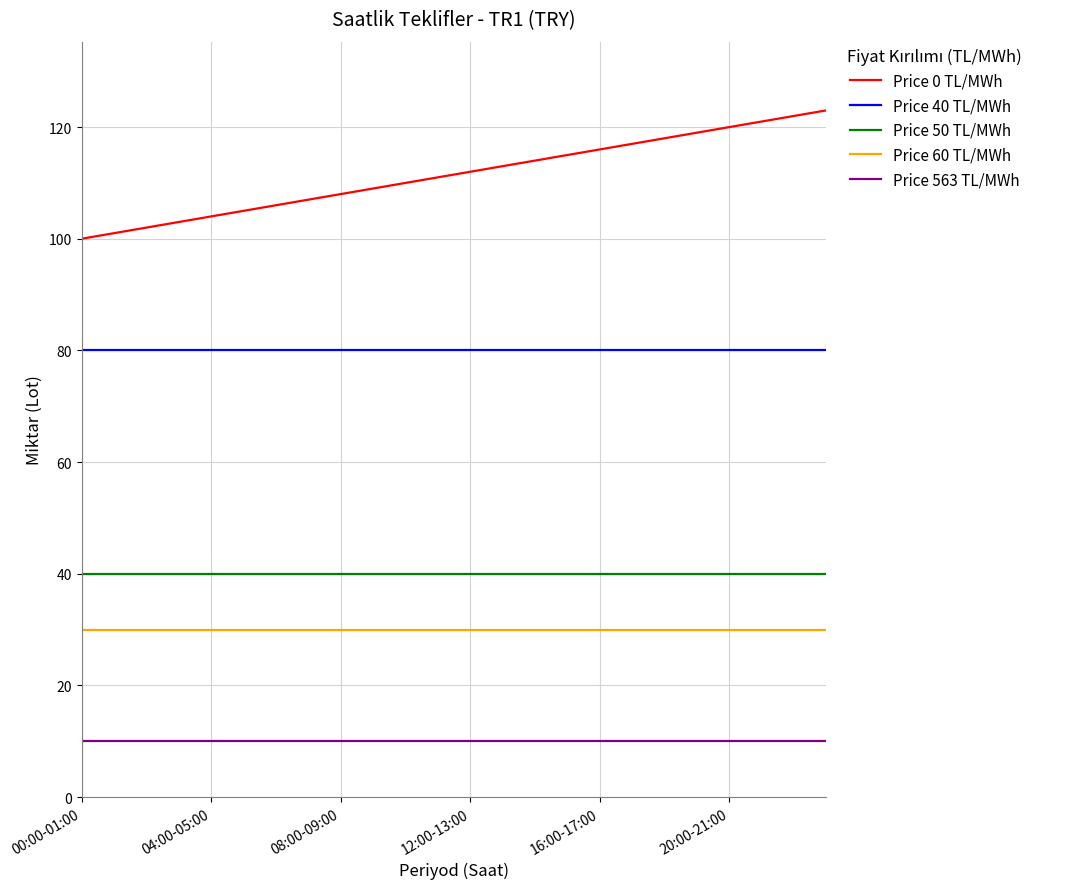

Which series has the largest total across all categories?

Price 0 TL/MWh